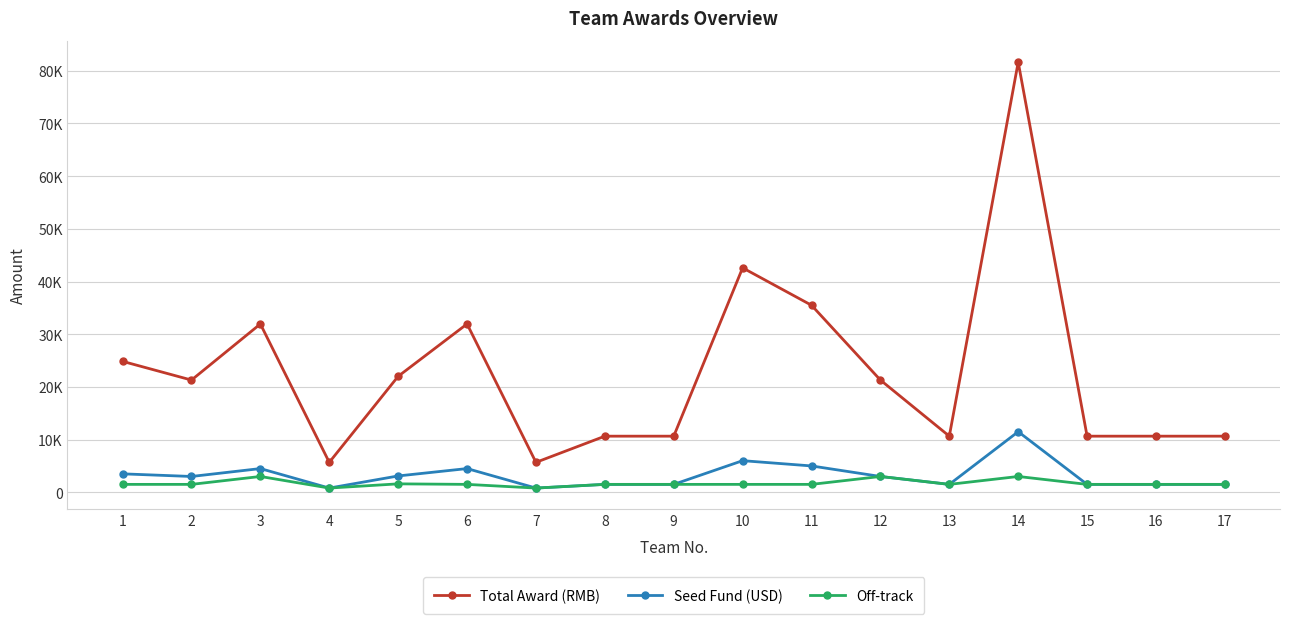

Is it true that Total Award (RMB) equals 5680 at 4?

True